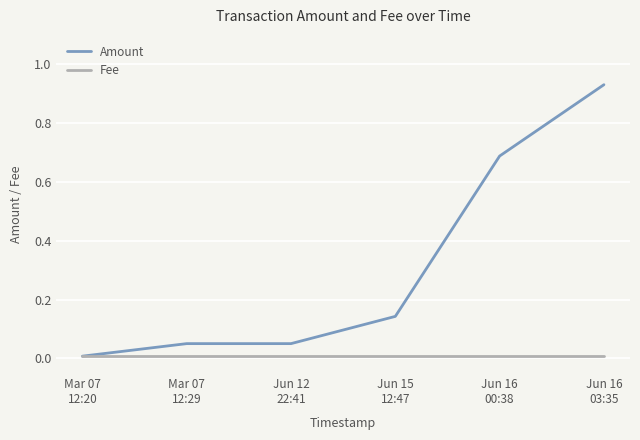

List the series in order of their overall mean, lowest first.

Fee, Amount